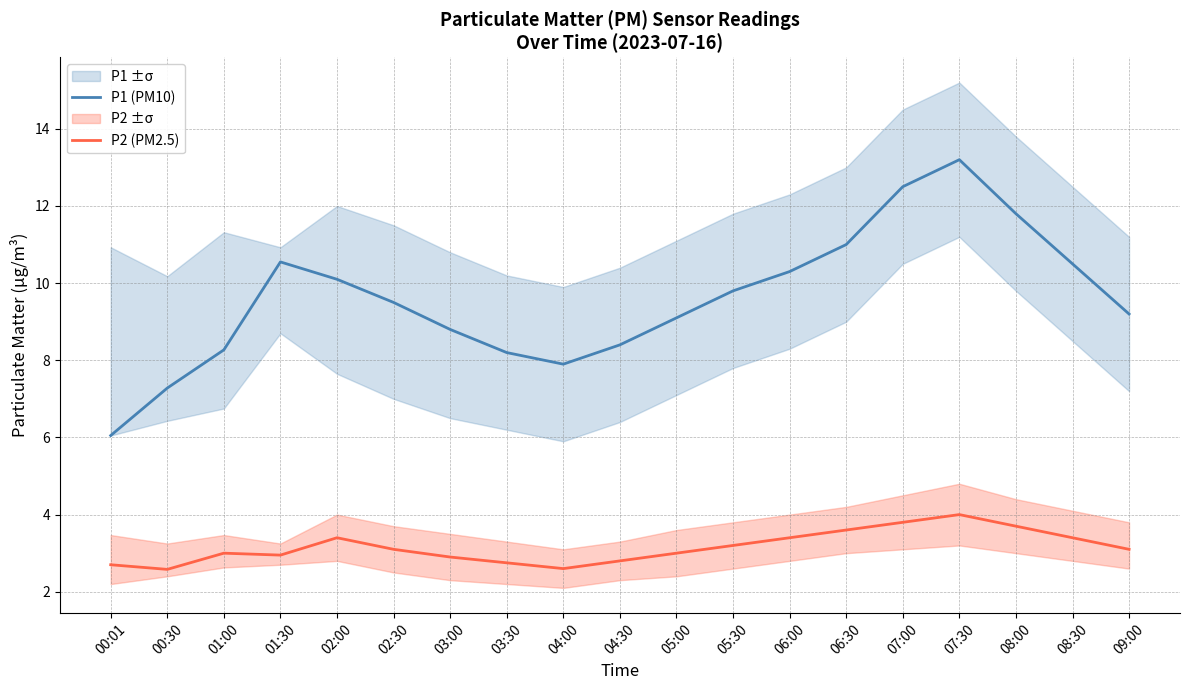

What is the difference between the second highest and minimum values in the P1 (PM10) series?

6.5